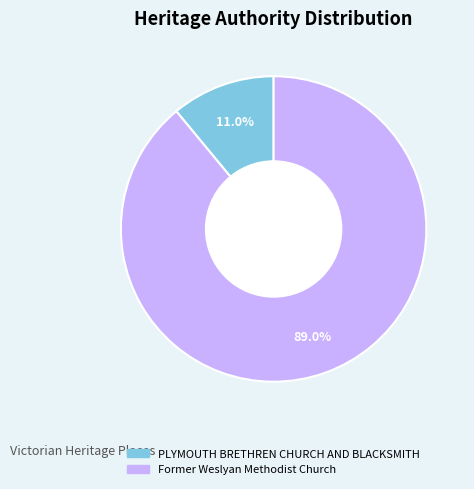

How many segments does this pie chart have?

2